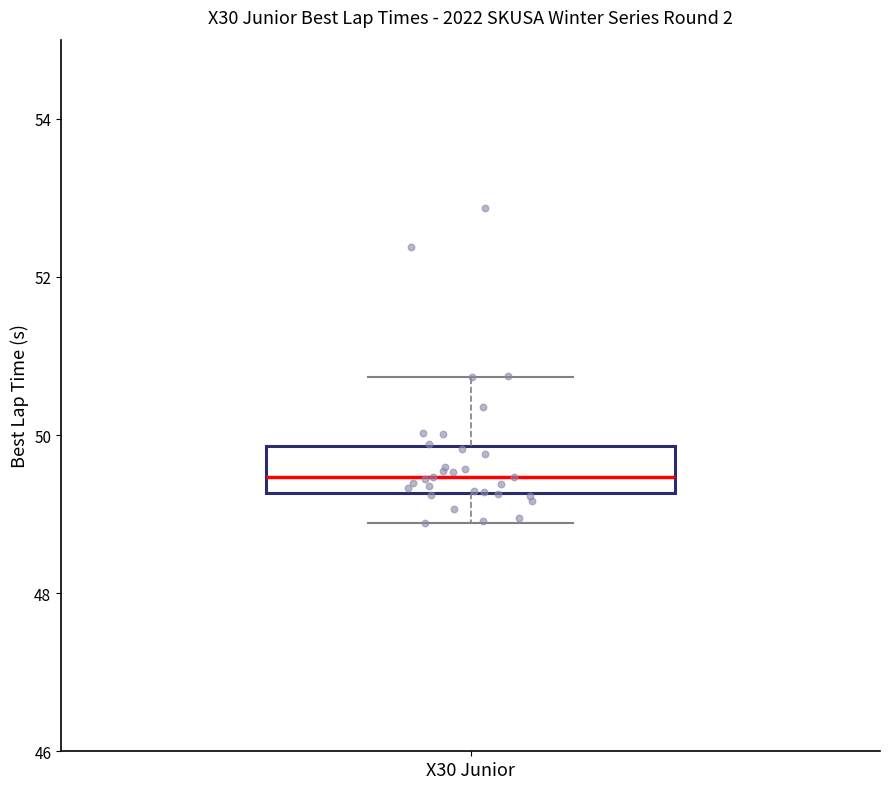

Read this box plot against the y-axis: the position of the median line, the range covered by the box, and the ends of both whiskers. The values are not printed on the chart, so give them approximately, as read against the axis.

median 49.4, box 49.2 to 49.8, whiskers 48.8 to 50.8